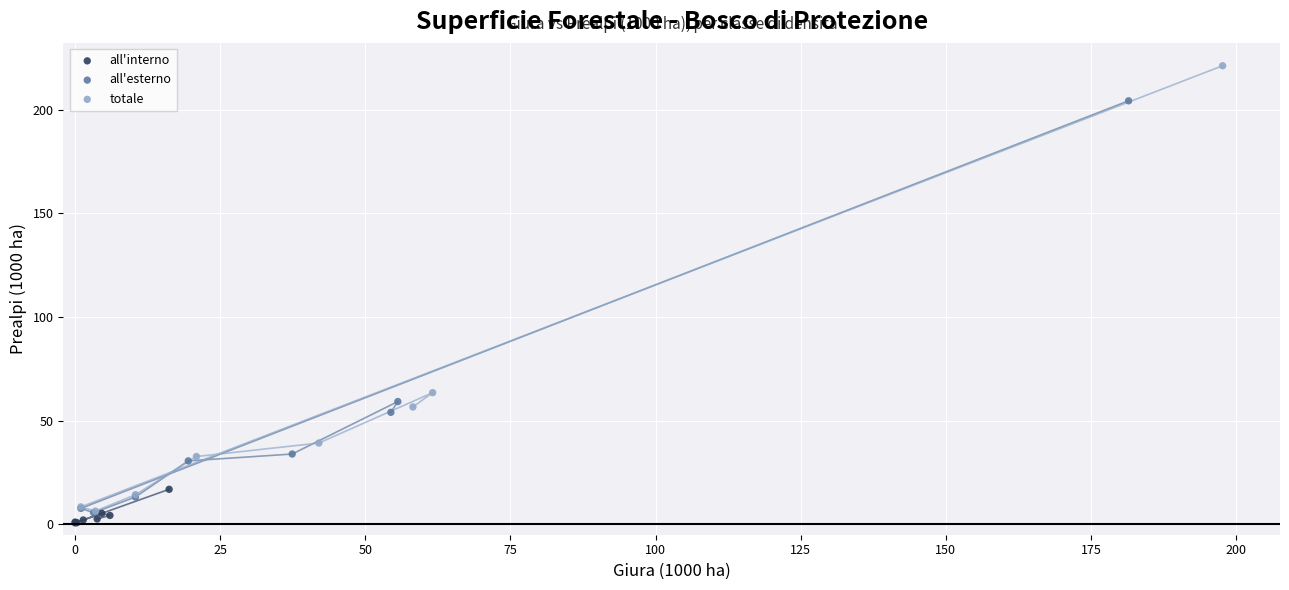

Which series contains the highest Y value?

totale